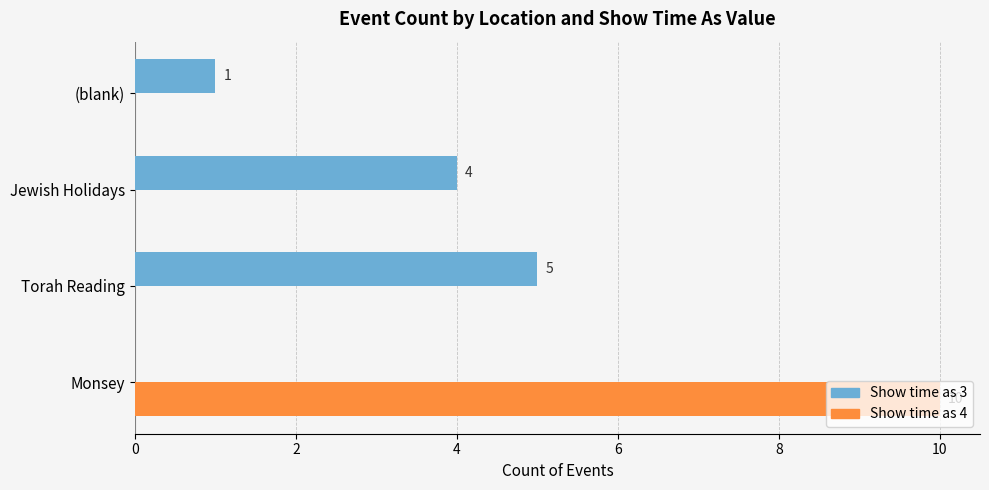

Where is Show time as 3 nearest to the value 2?

(blank)